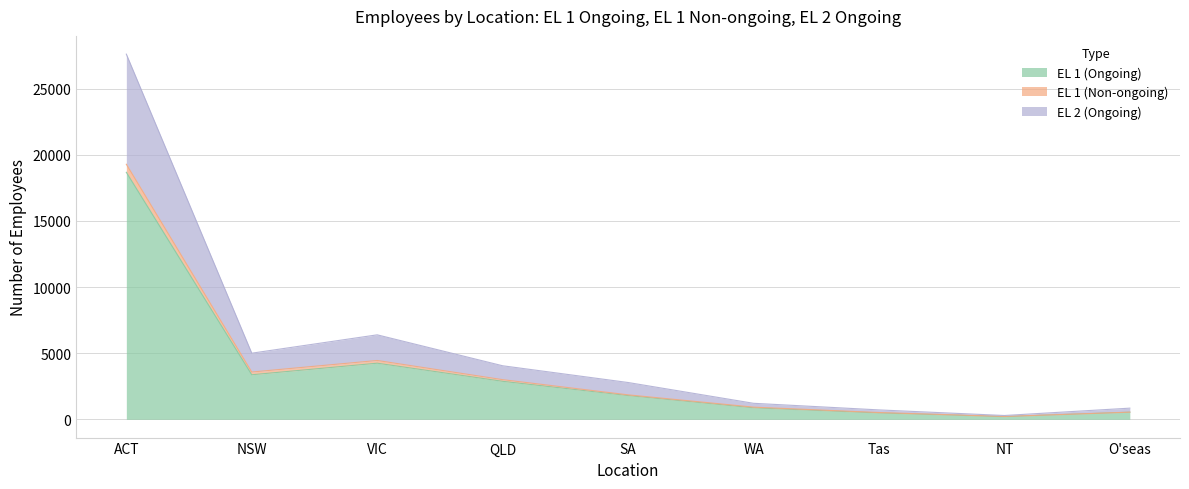

What are all the series names shown in the legend?

EL 1 (Ongoing), EL 1 (Non-ongoing), EL 2 (Ongoing)